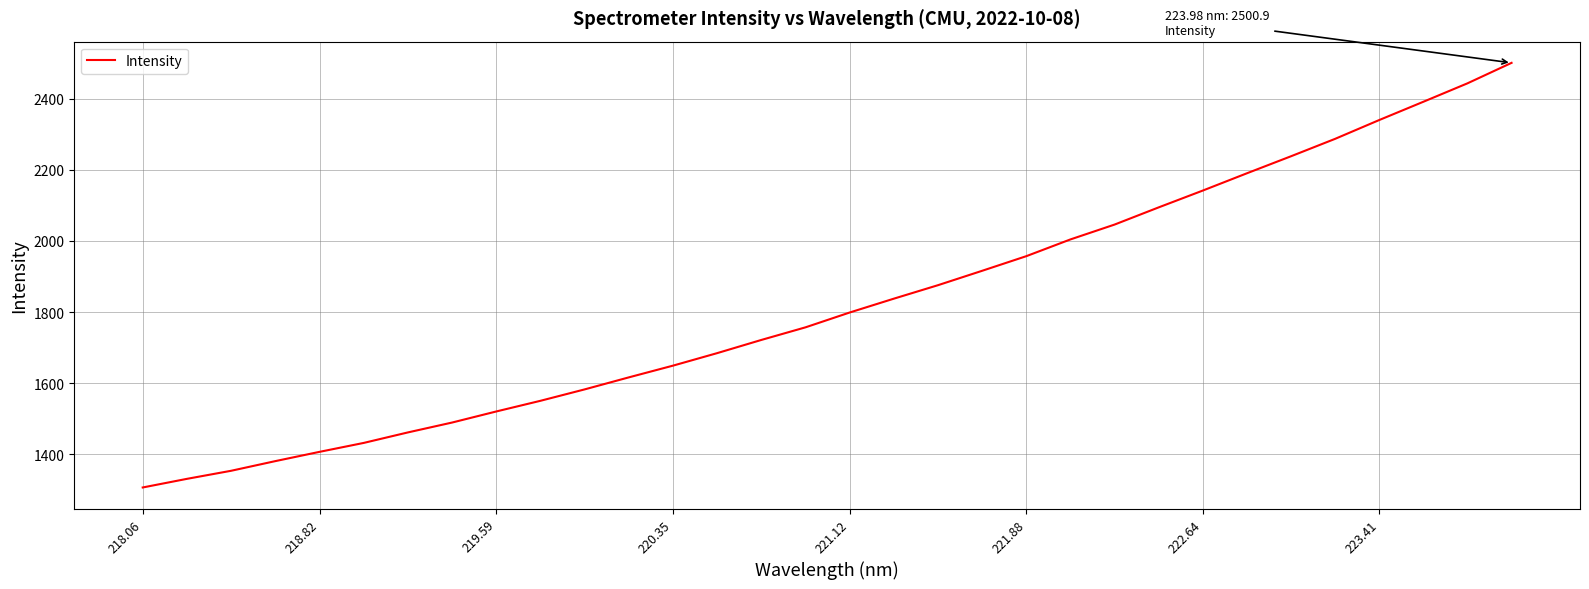

What is the greatest value displayed?

2500.9